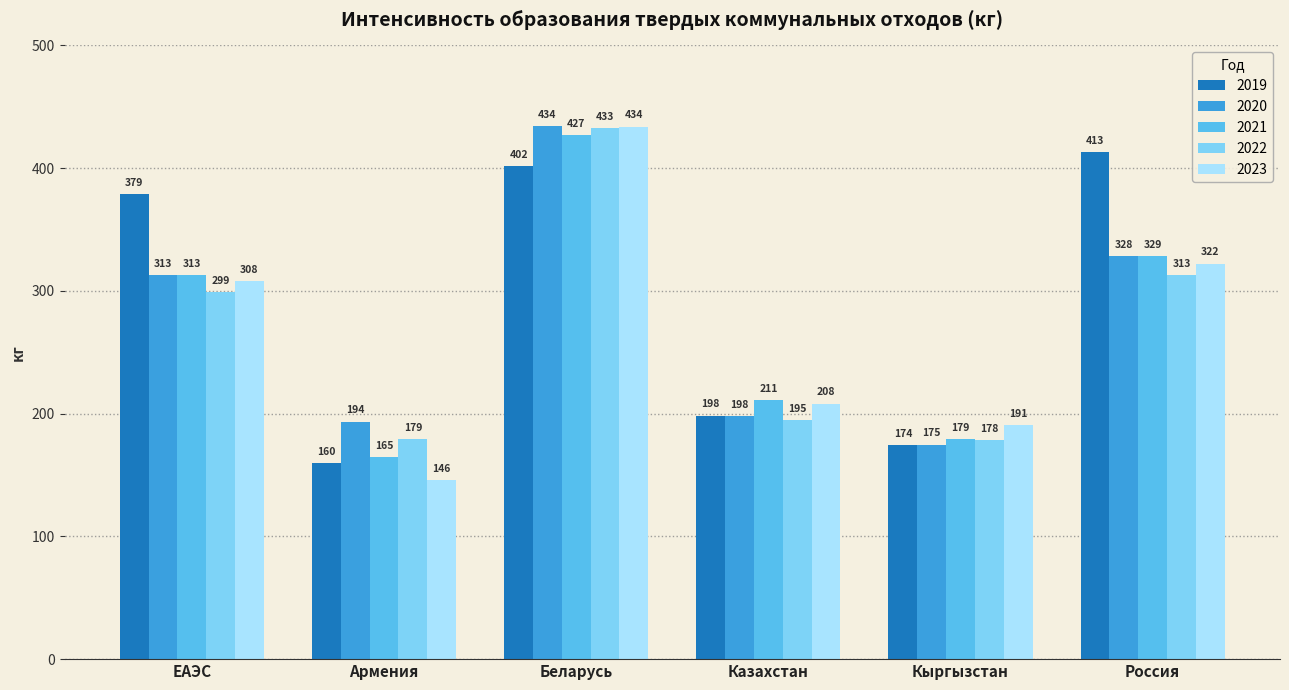

What is the label of the 3rd bar from the left?

Беларусь